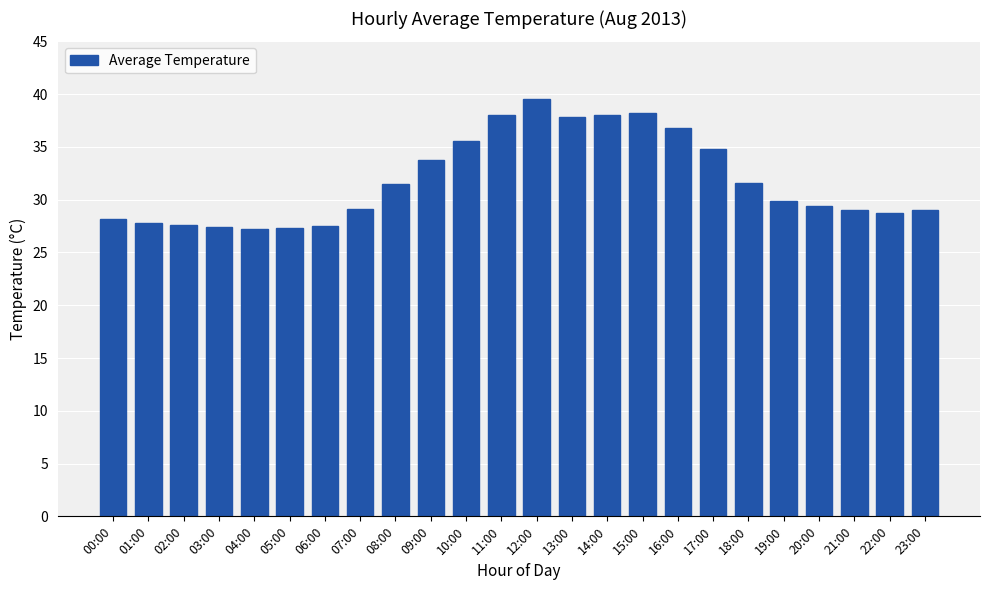

Count the number of categories in the chart.

24